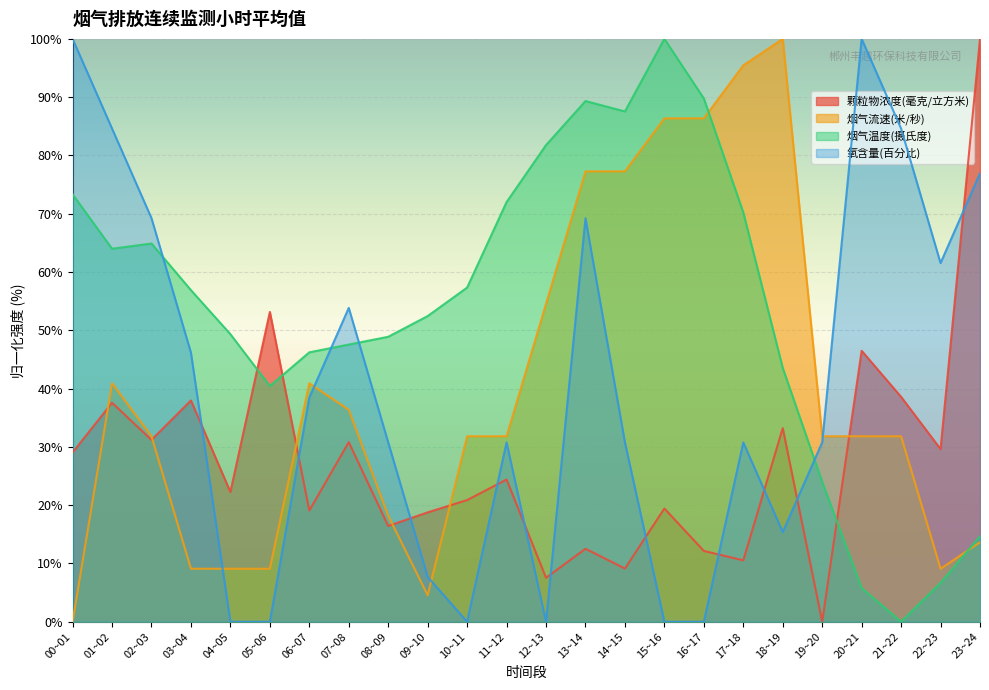

What is the label of the 17th point from the left?

16~17